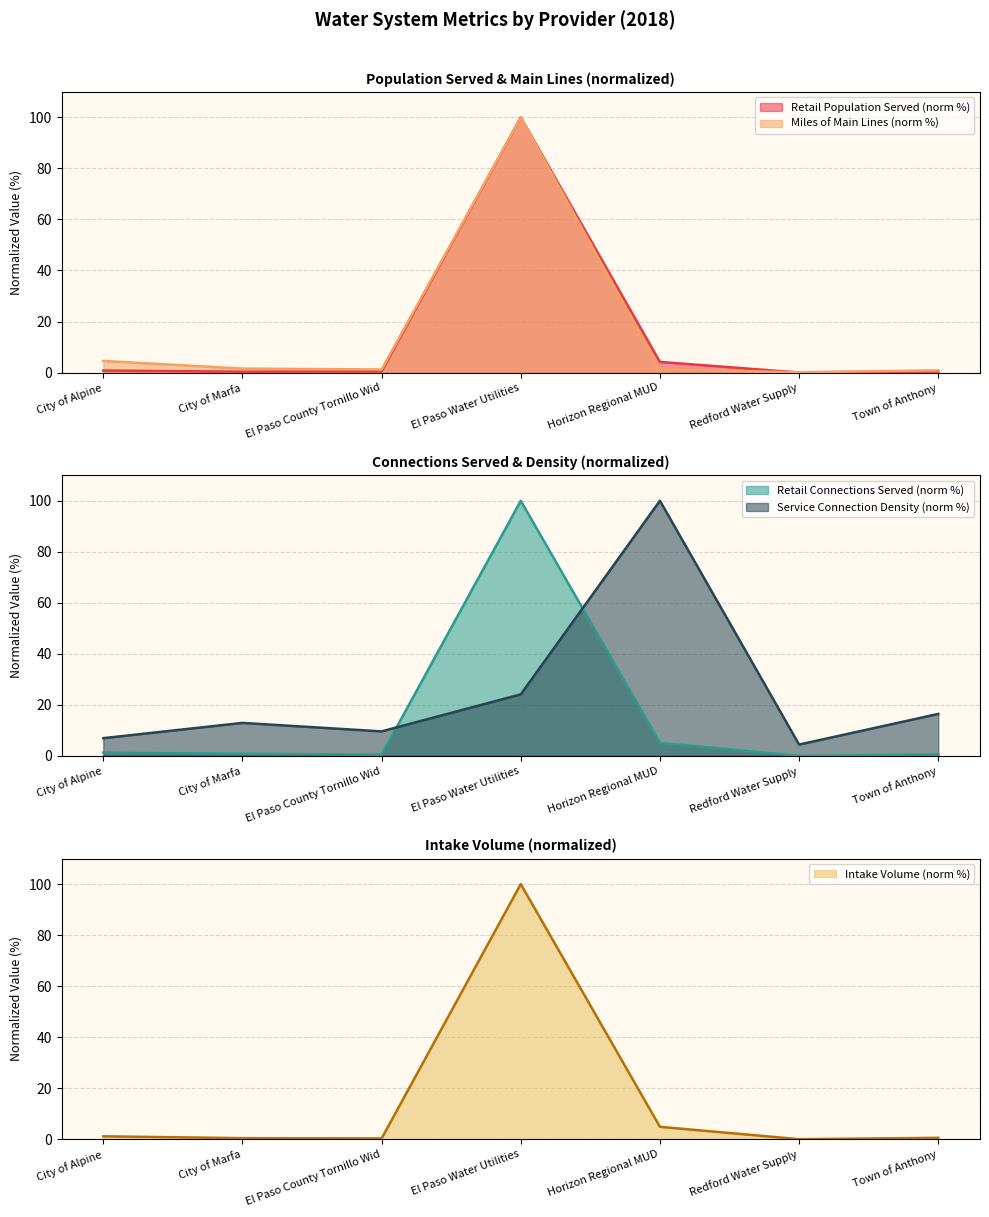

What is the label of the 1st point from the right?

Town of Anthony